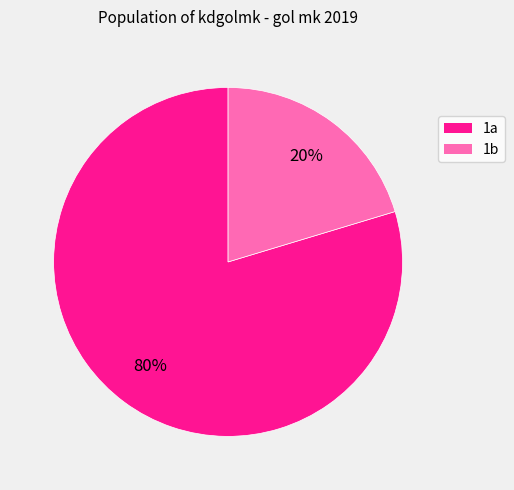

Which slice is the largest?

1a